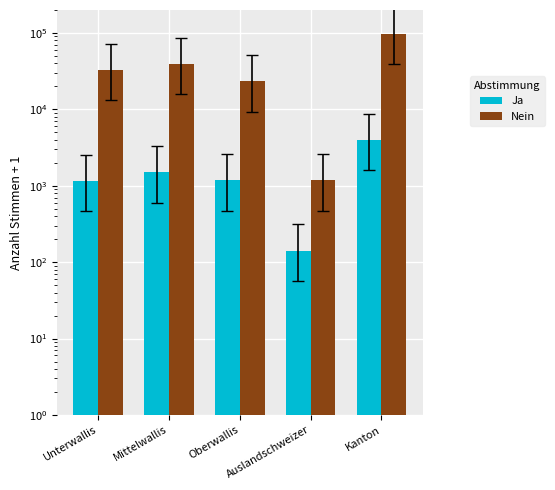

What is the total value across all series at Mittelwallis?

41074